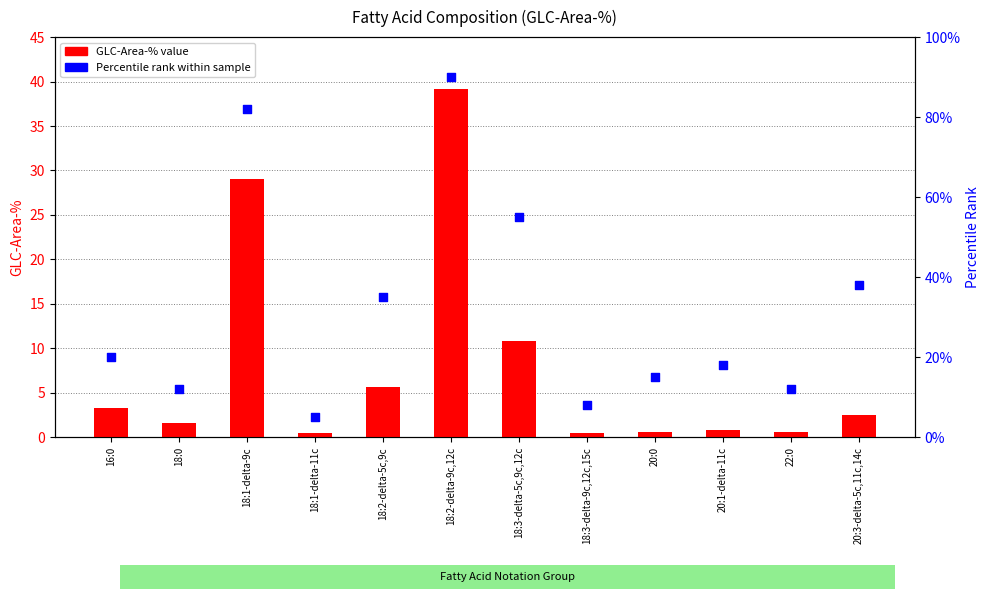

Which series reaches the minimum Y coordinate?

GLC-Area-%